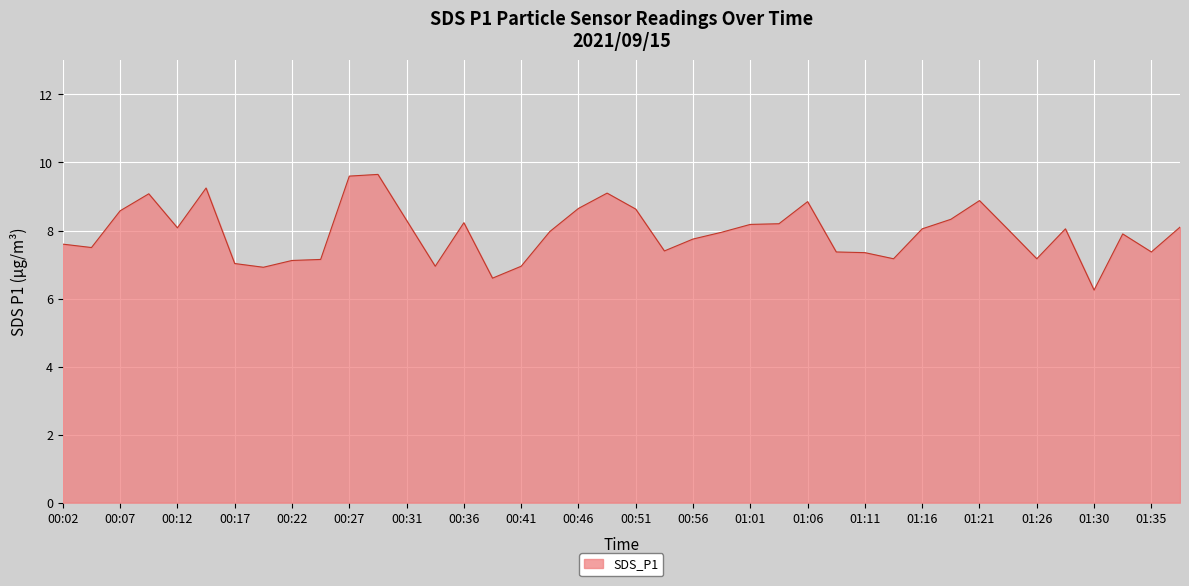

What is the difference between the maximum and minimum values?

3.4